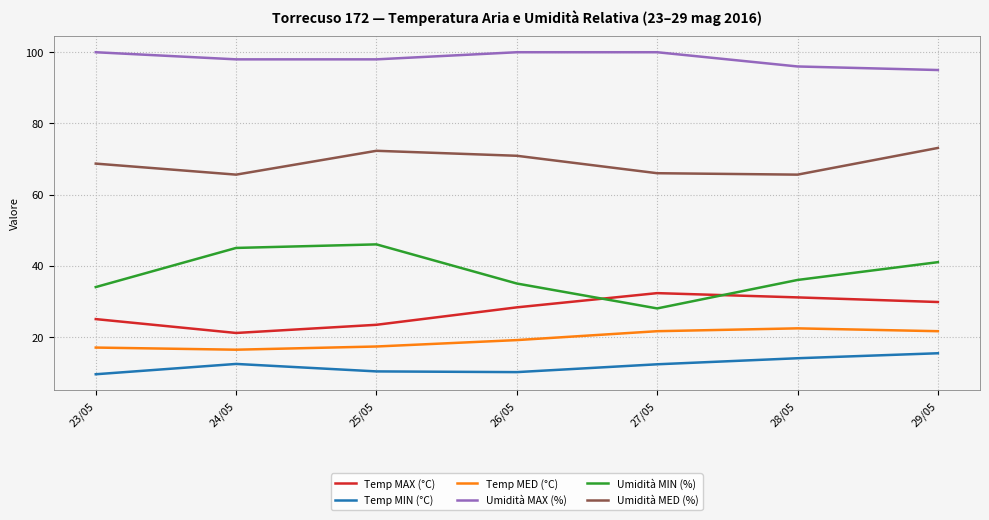

What is the sum of all Temp MAX (°C) values?

191.0